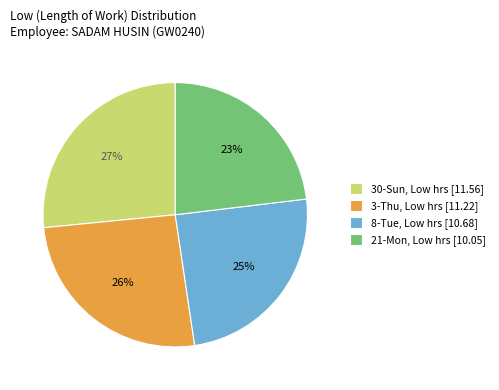

Rank the categories by value from highest to lowest.

30-Sun, Low hrs [11.56], 3-Thu, Low hrs [11.22], 8-Tue, Low hrs [10.68], 21-Mon, Low hrs [10.05]